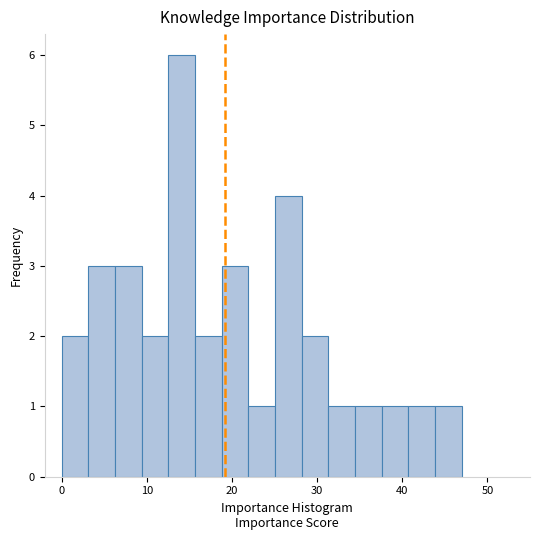

Around what value on the x-axis is the tallest bar? Give the approximate position of its centre, as read against the axis.

14